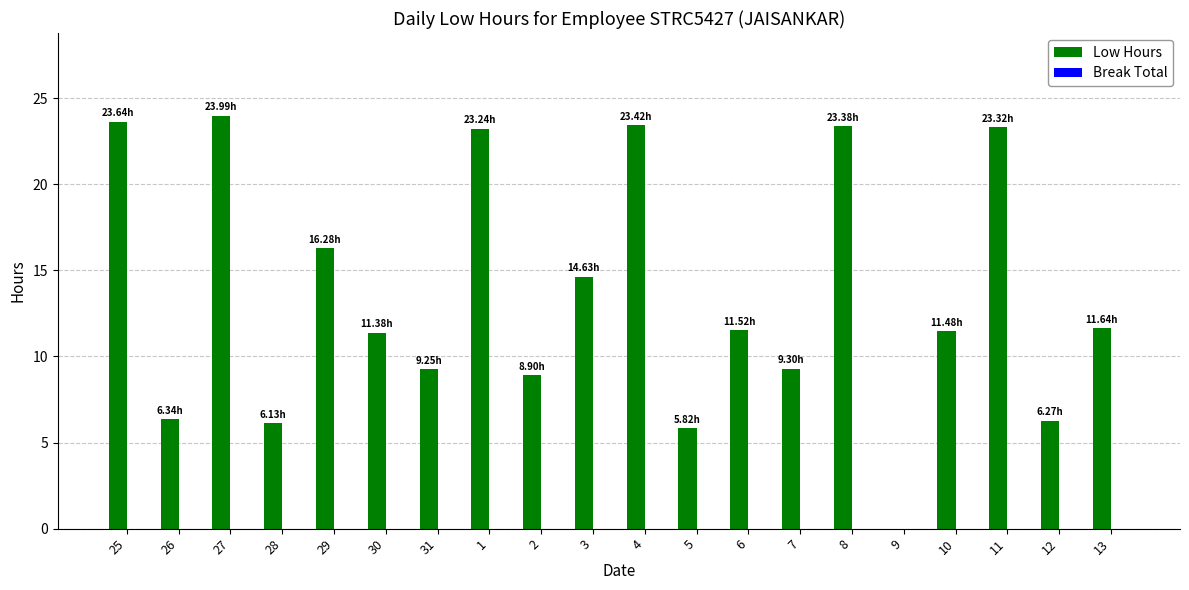

What is the sum of the values at 11 and 6?

34.8